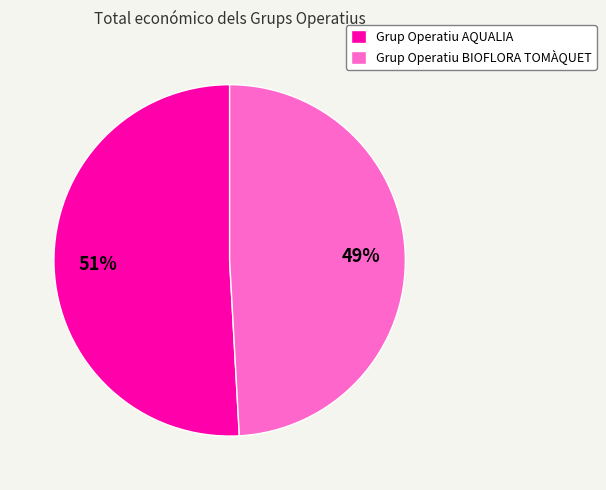

Rank the categories by value from highest to lowest.

Grup Operatiu AQUALIA, Grup Operatiu BIOFLORA TOMÀQUET